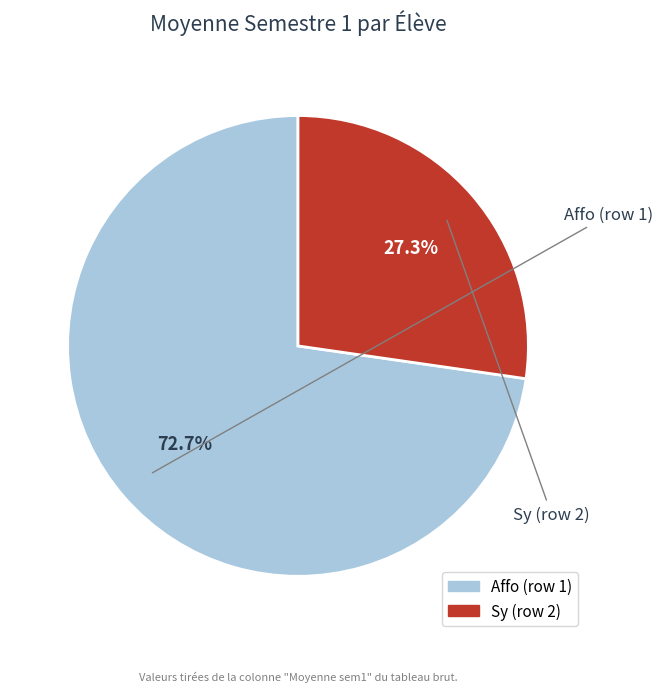

What is the largest slice in the pie chart?

Affo (row 1)